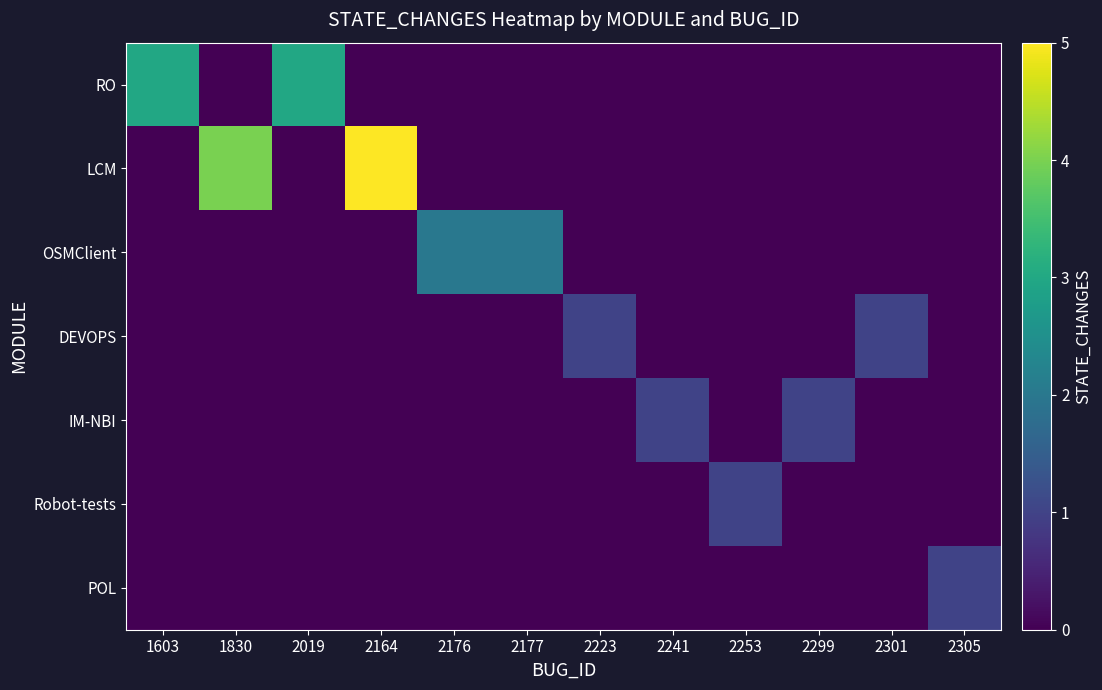

Reading left to right, transcribe all the data shown in this chart.

RO: 1603=3	1830=0	2019=3	2164=0	2176=0	2177=0	2223=0	2241=0	2253=0	2299=0	2301=0	2305=0
LCM: 1603=0	1830=4	2019=0	2164=5	2176=0	2177=0	2223=0	2241=0	2253=0	2299=0	2301=0	2305=0
OSMClient: 1603=0	1830=0	2019=0	2164=0	2176=2	2177=2	2223=0	2241=0	2253=0	2299=0	2301=0	2305=0
DEVOPS: 1603=0	1830=0	2019=0	2164=0	2176=0	2177=0	2223=1	2241=0	2253=0	2299=0	2301=1	2305=0
IM-NBI: 1603=0	1830=0	2019=0	2164=0	2176=0	2177=0	2223=0	2241=1	2253=0	2299=1	2301=0	2305=0
Robot-tests: 1603=0	1830=0	2019=0	2164=0	2176=0	2177=0	2223=0	2241=0	2253=1	2299=0	2301=0	2305=0
POL: 1603=0	1830=0	2019=0	2164=0	2176=0	2177=0	2223=0	2241=0	2253=0	2299=0	2301=0	2305=1